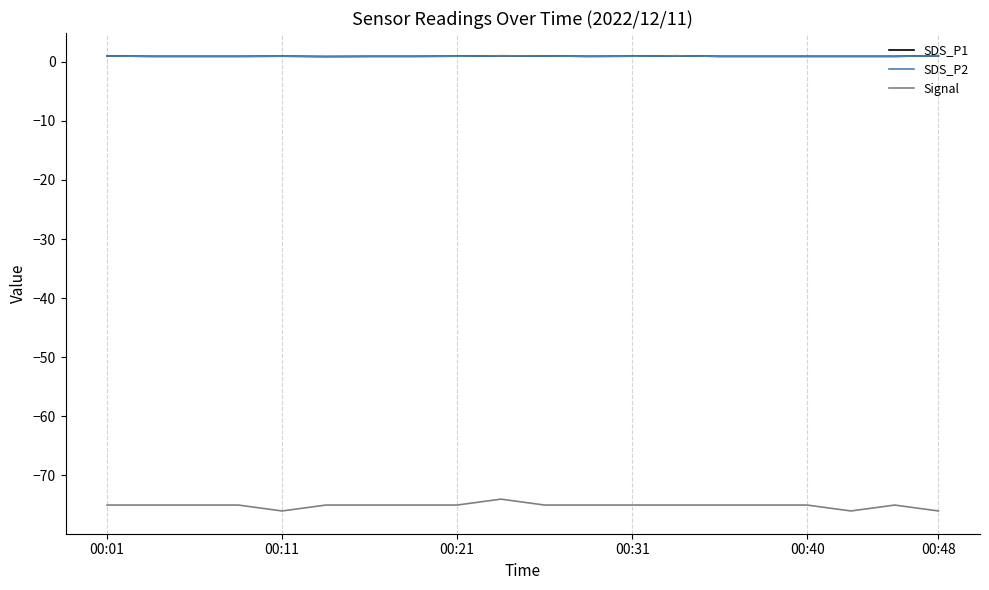

Does the chart display data point markers on the line(s)?

No